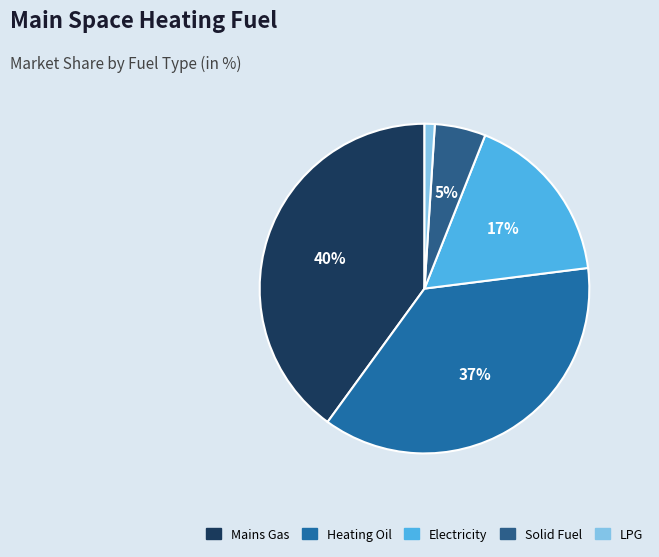

Is it true that Mains Gas is 40% of the pie?

True